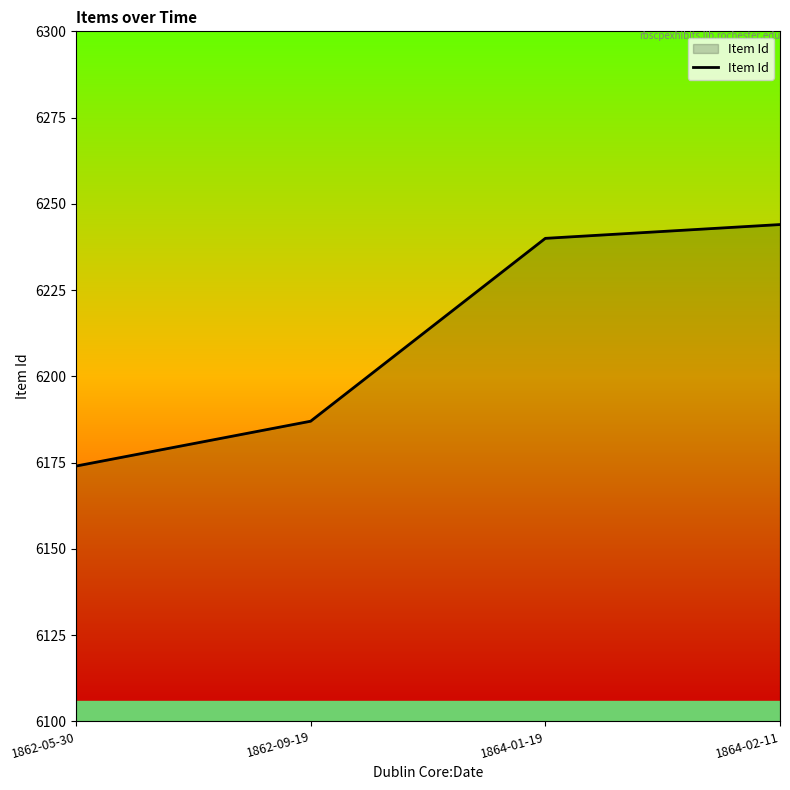

True or false: there are more than 2 points higher than both neighbors.

False